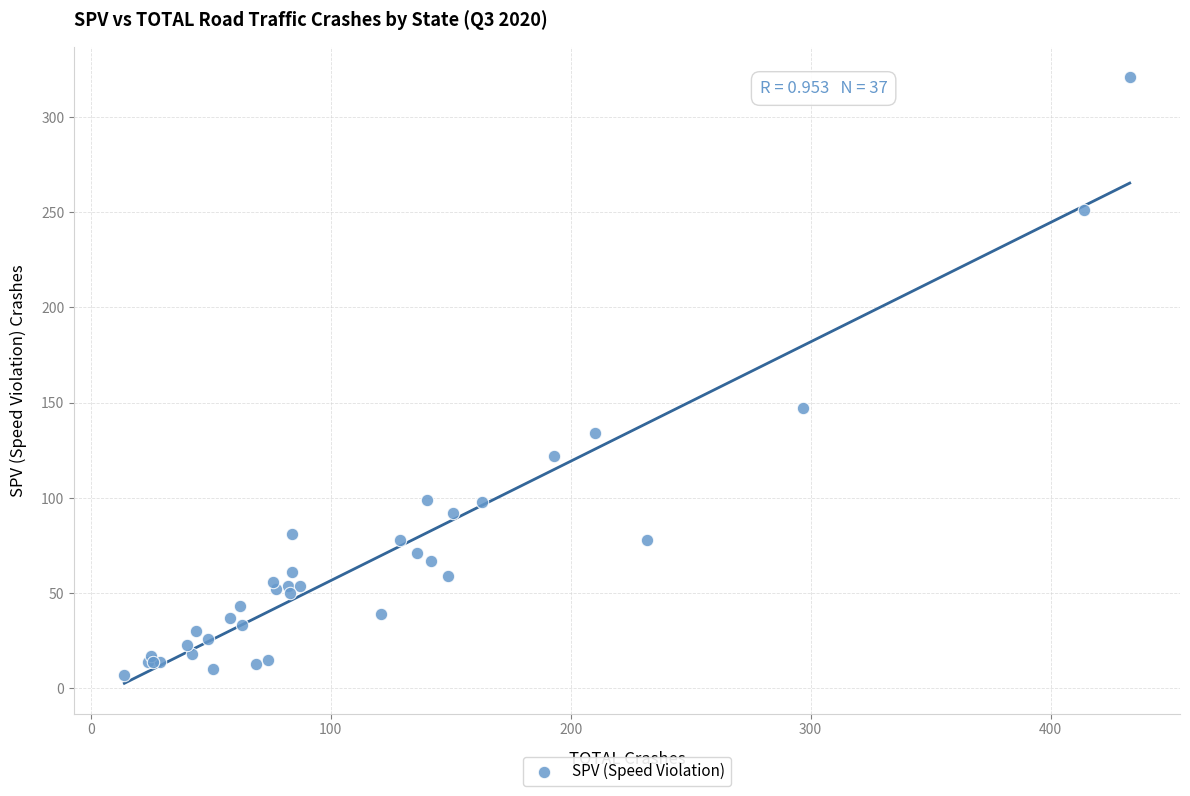

What Y value in the scatter plot is closest to 164?

147